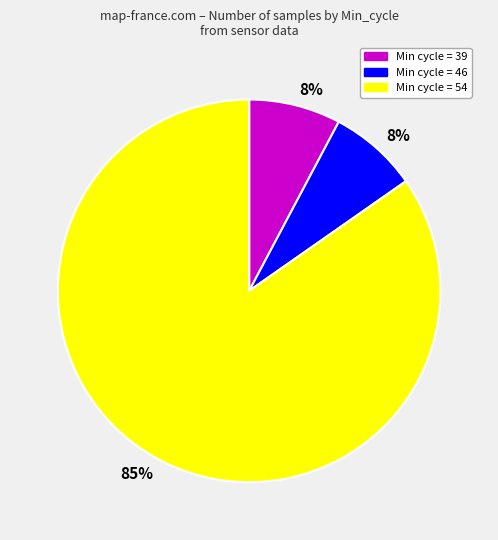

Is there a majority slice in this chart?

Yes